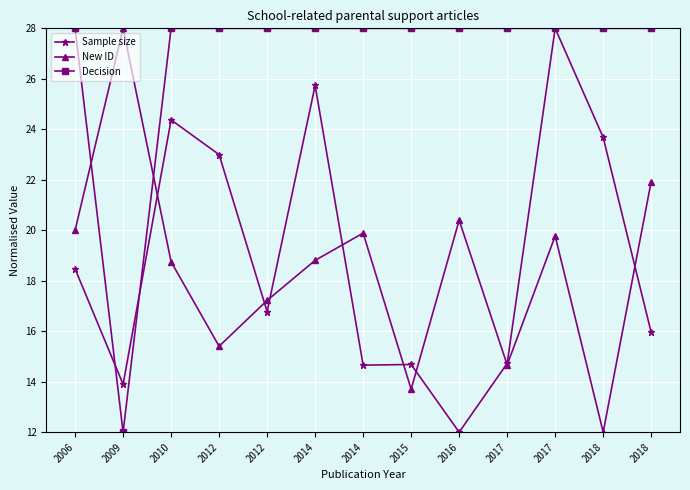

True or false: Decision has more than 0 interior local peaks.

False